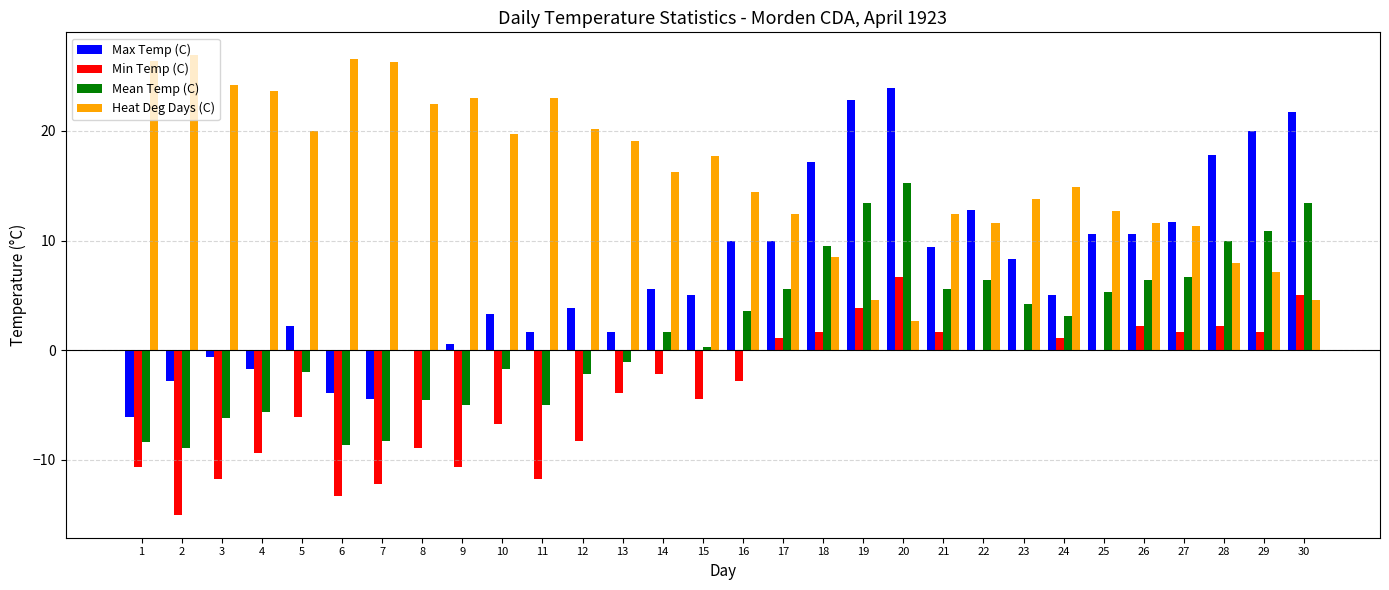

What is the highest value of the Heat Deg Days (C) series?

26.9